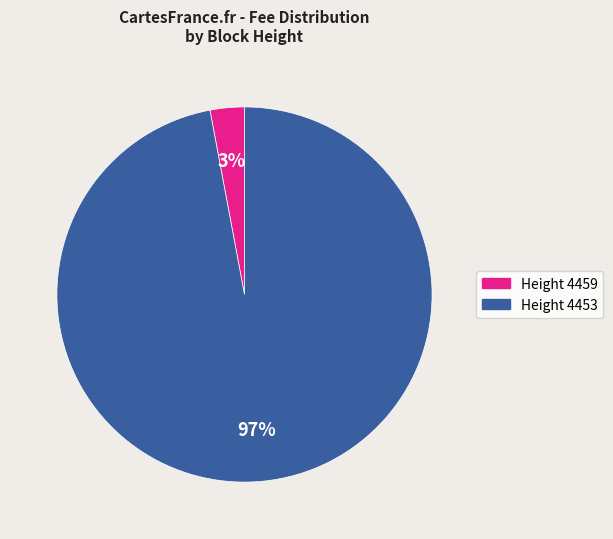

To the nearest percent, what is the difference between the largest and smallest slice percentages?

94%